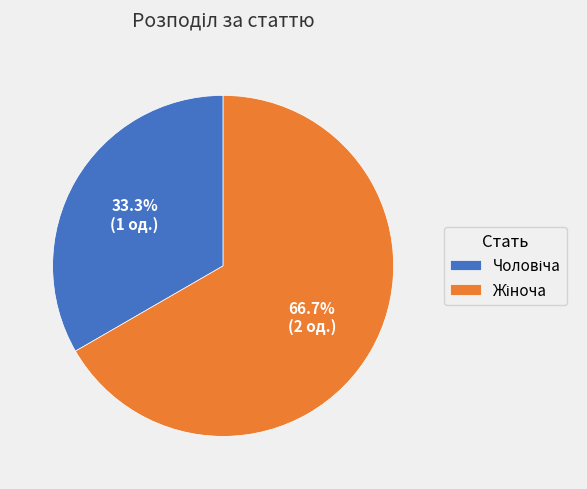

Count the number of slices in the pie.

2